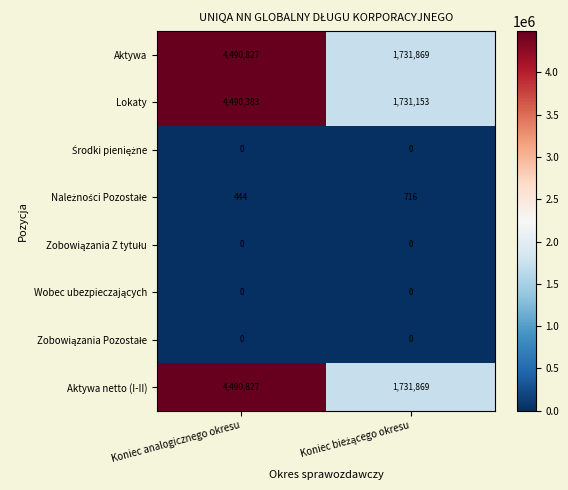

What is the greatest value displayed?

4490827